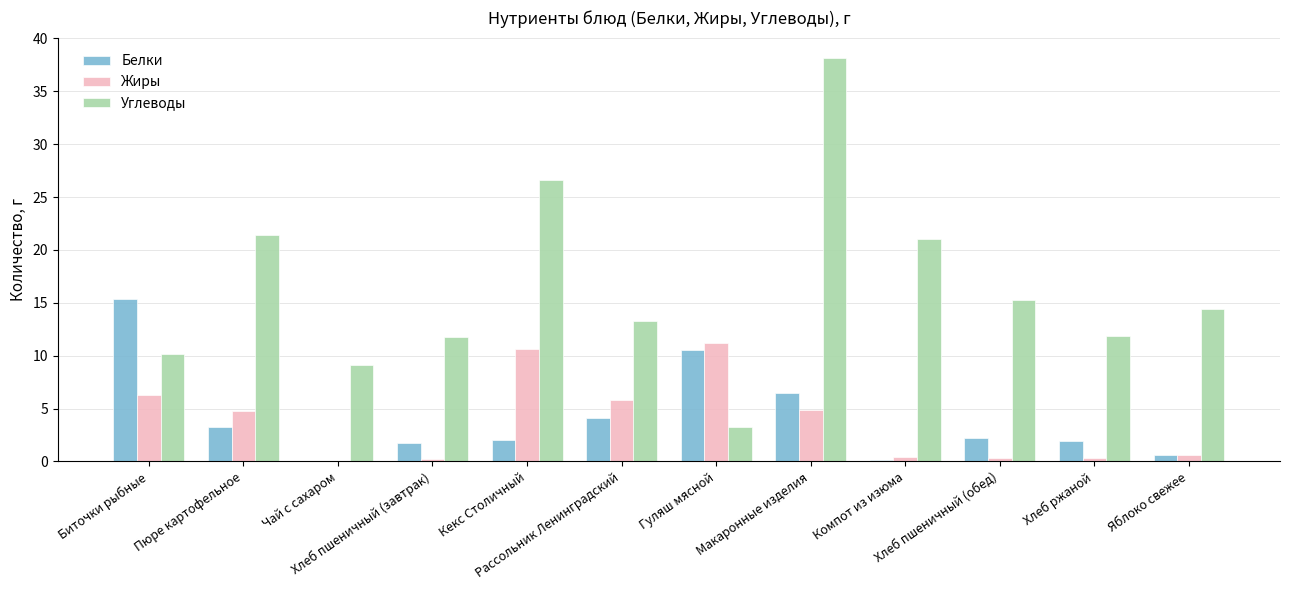

What is the maximum value shown in the chart?

38.2